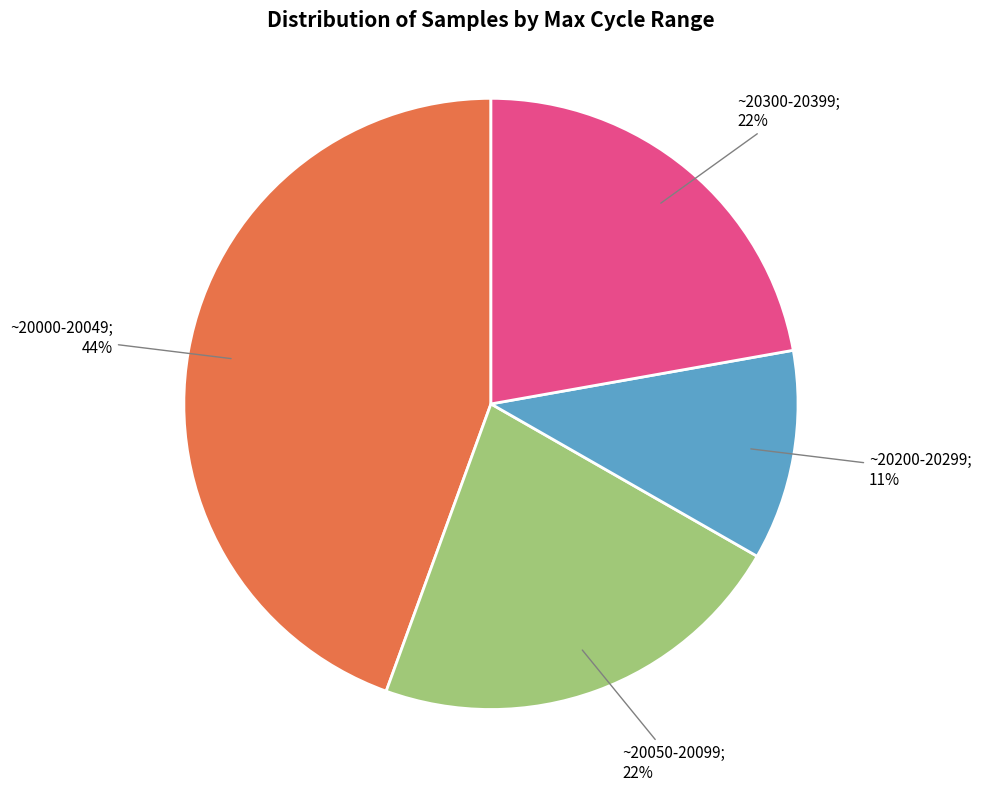

Count the number of slices in the pie.

4